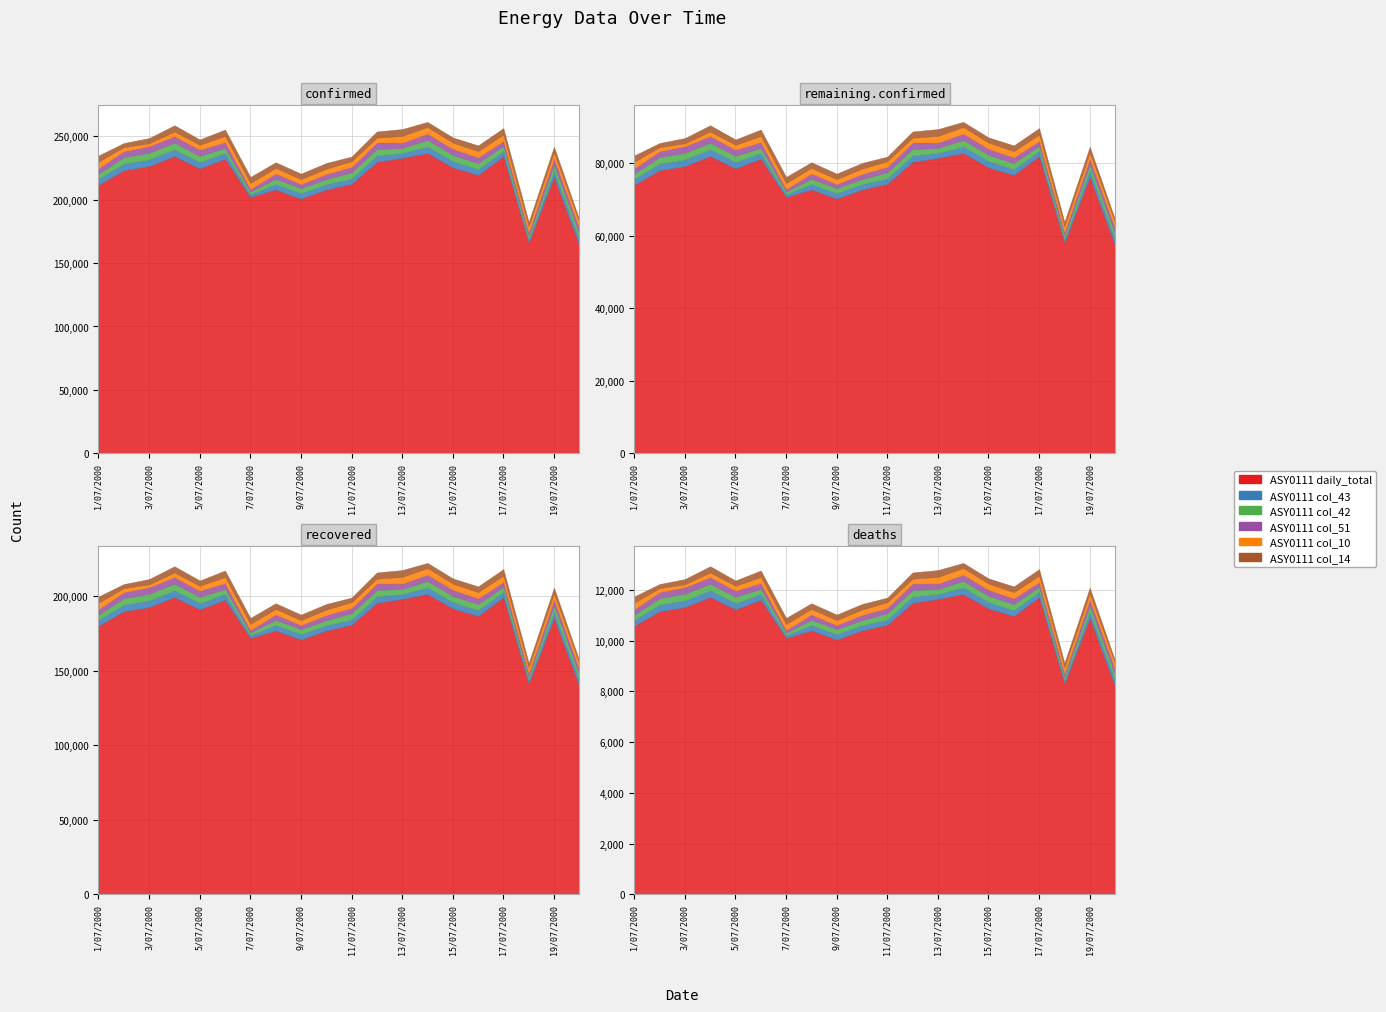

What is the difference between the maximum and minimum values in the ASY0111 col_43 series?

3161